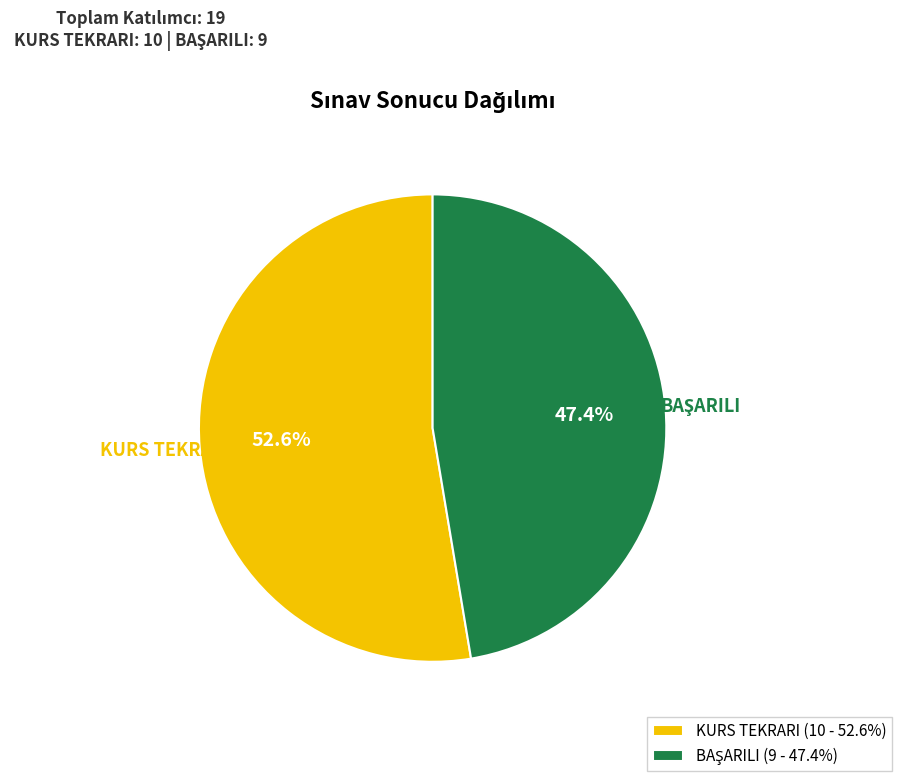

What percentage is NOT represented by KURS TEKRARI?

47.4%